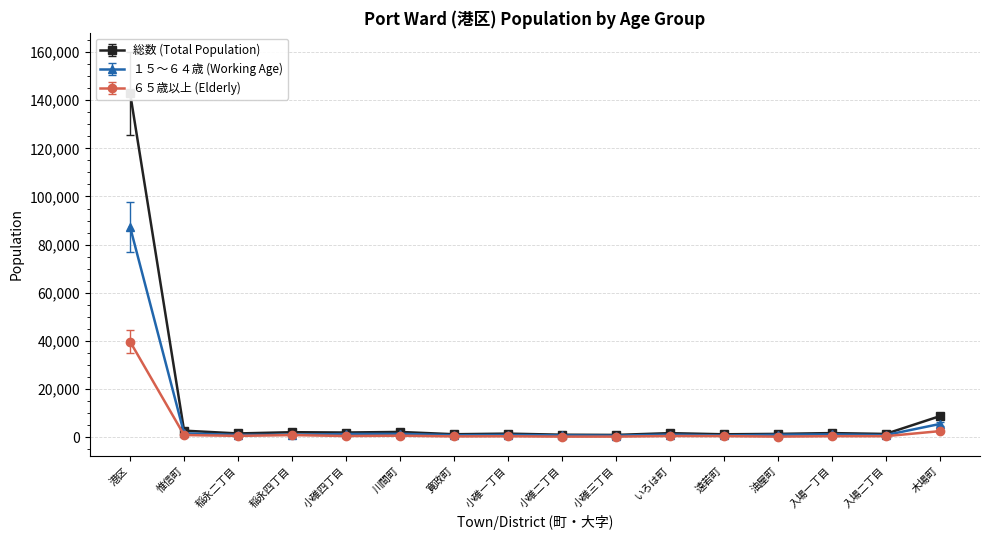

What is the difference between the second highest and second lowest values in the ６５歳以上 (Elderly) series?

2271